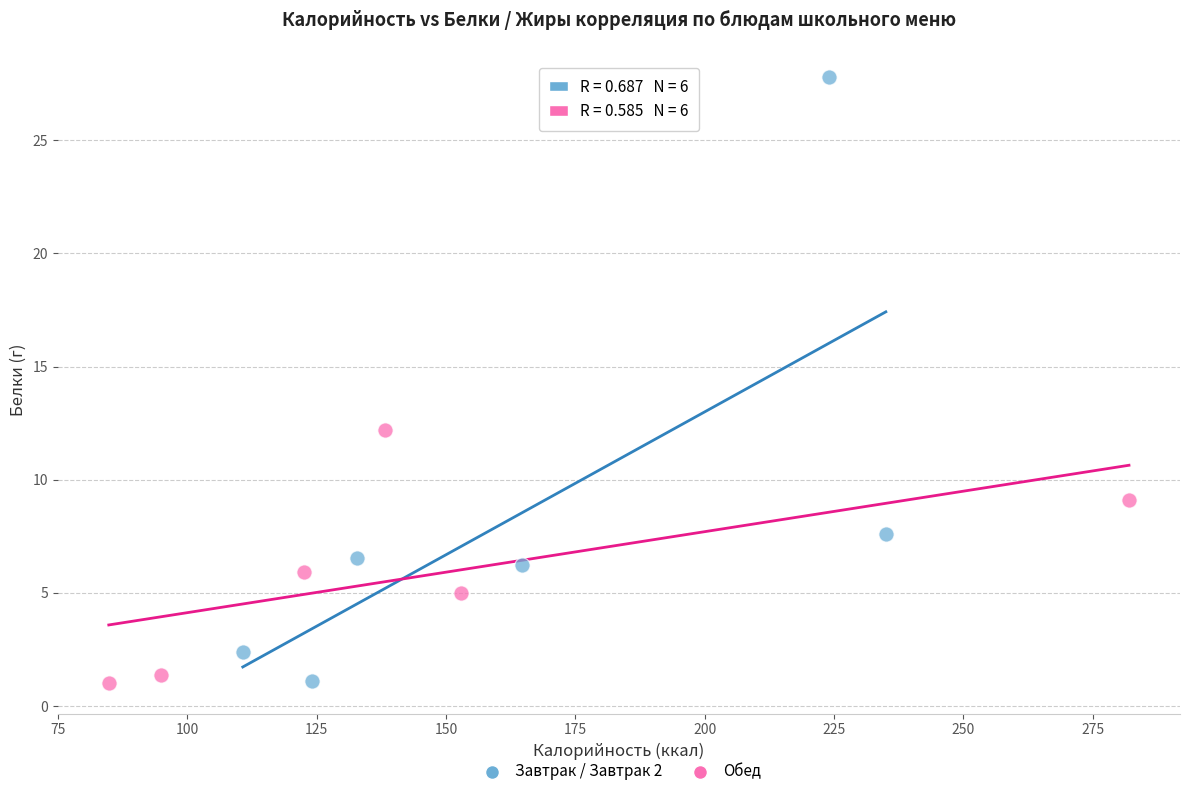

Which series has the widest spread of Y values?

Завтрак / Завтрак 2